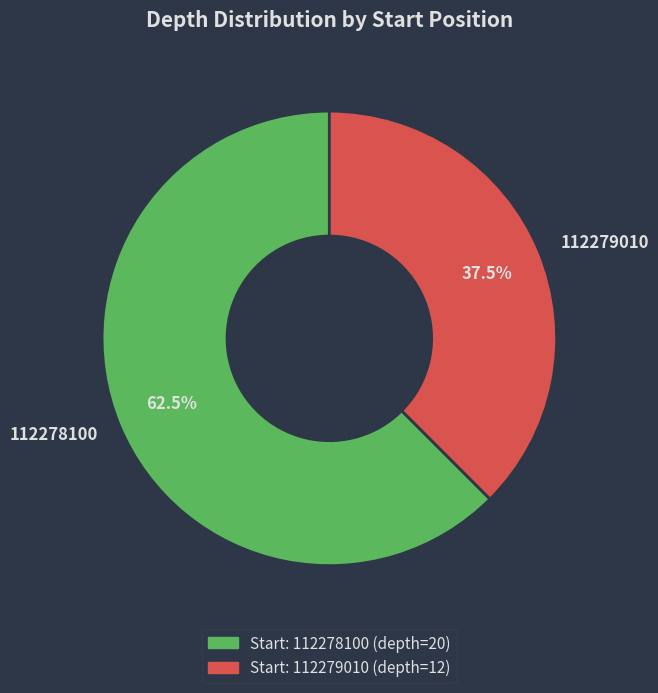

Does 112278100 represent more than half of the total?

Yes